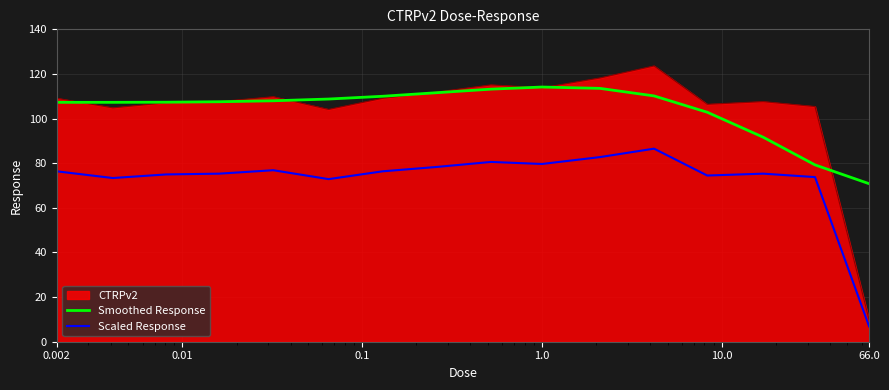

True or false: Scaled Response and Smoothed Response intersect in this chart.

False